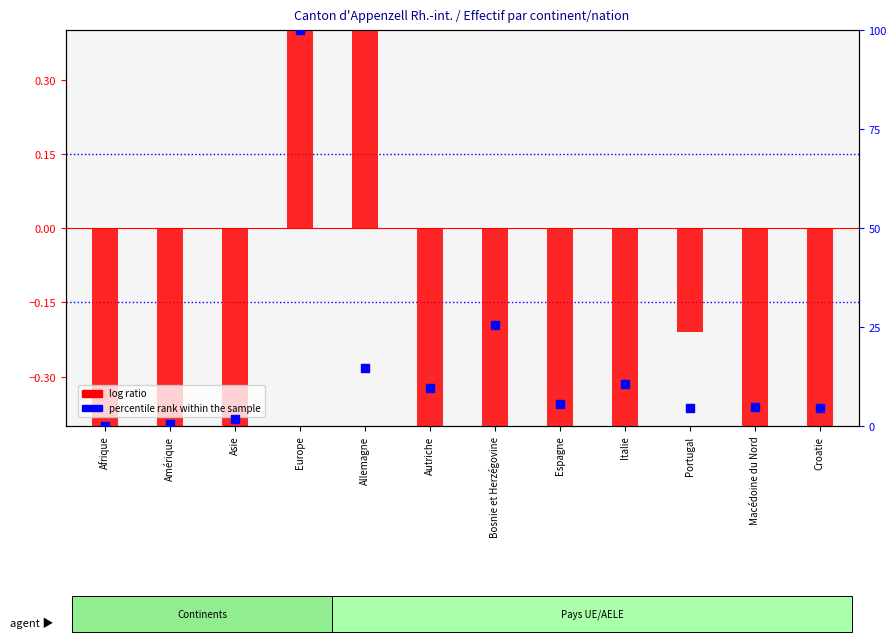

Which series reaches the minimum Y coordinate?

log ratio